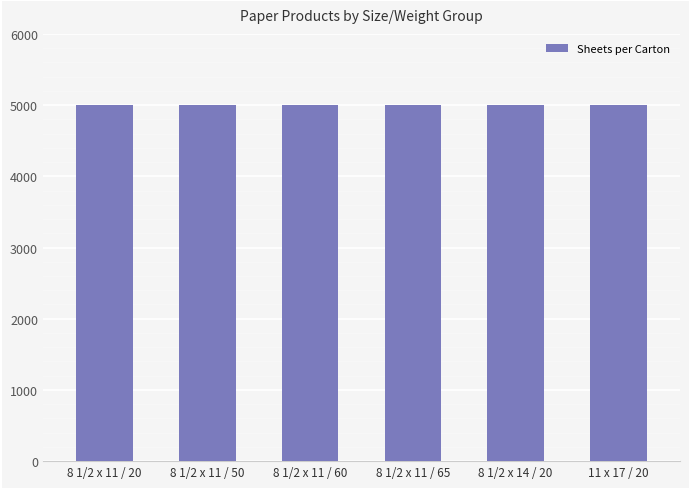

What position from the left is 8 1/2 x 11 / 50?

2